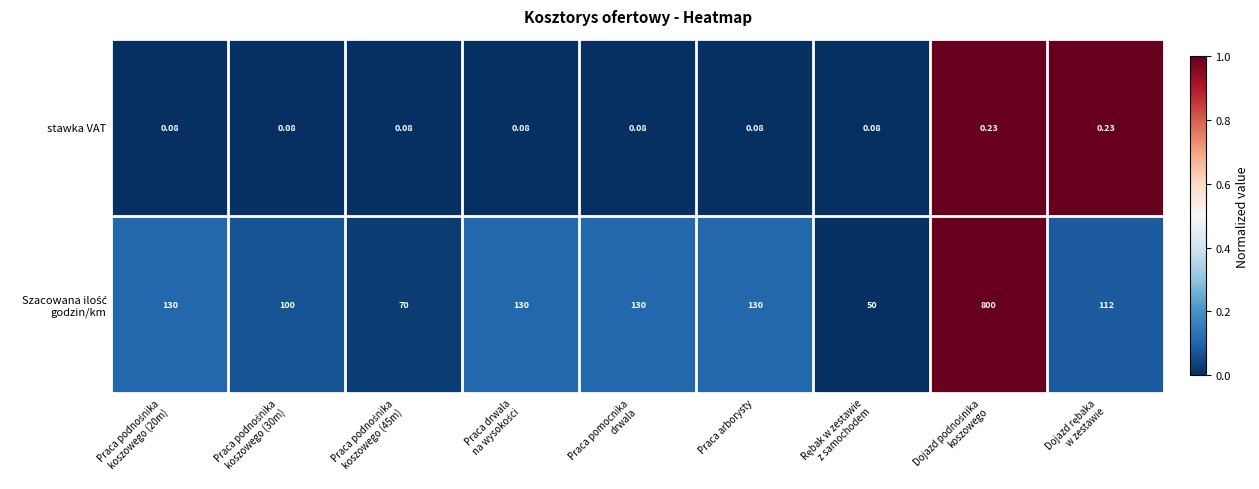

How many categories are shown in the chart?

9